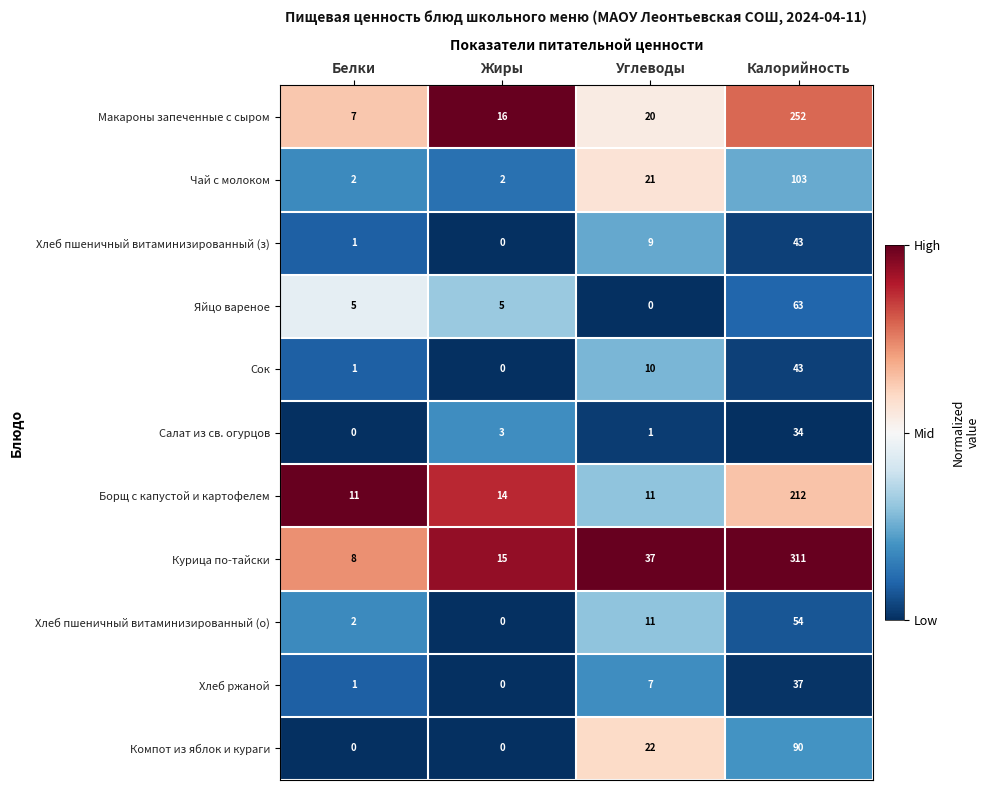

How many categories are shown in the chart?

4